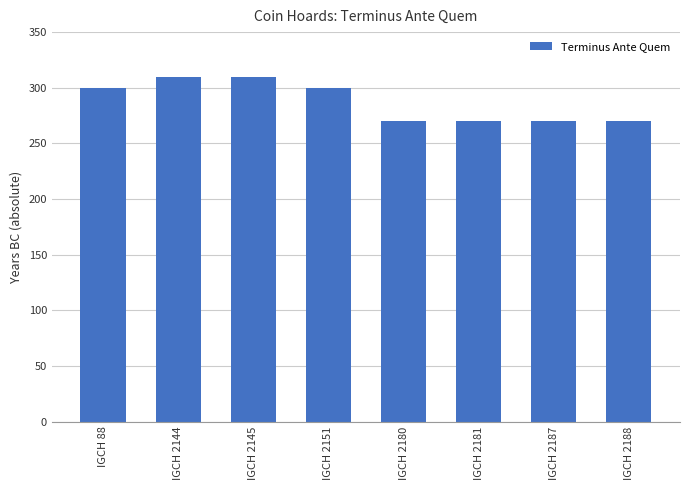

Does the chart contain stacked bars?

No